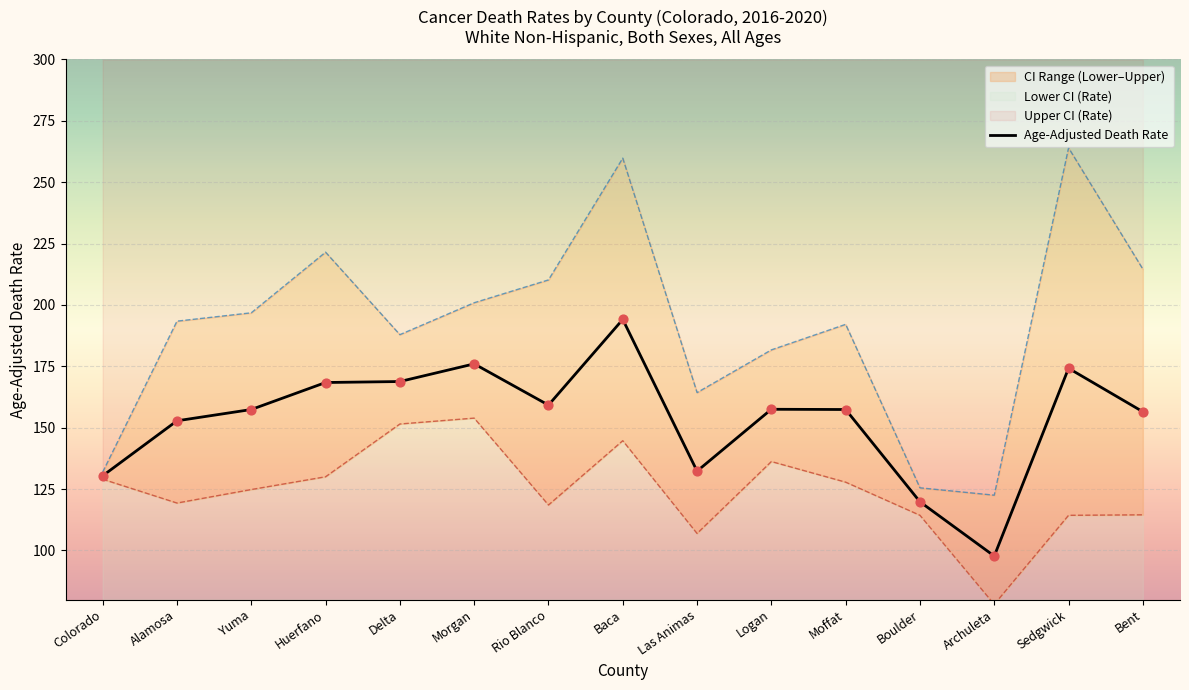

Approximately how many times larger is the value at Moffat compared to Delta?

0.9